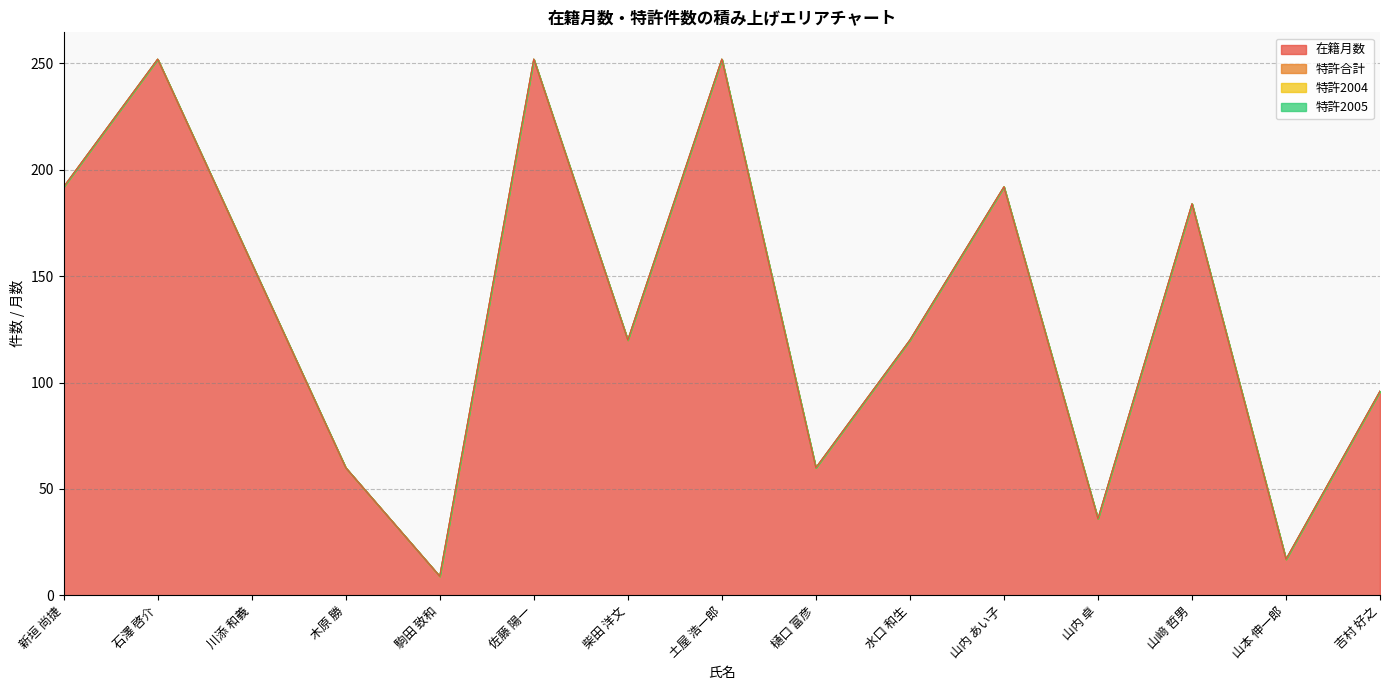

True or false: 在籍月数 has a value of 17 at 山本 伸一郎.

True